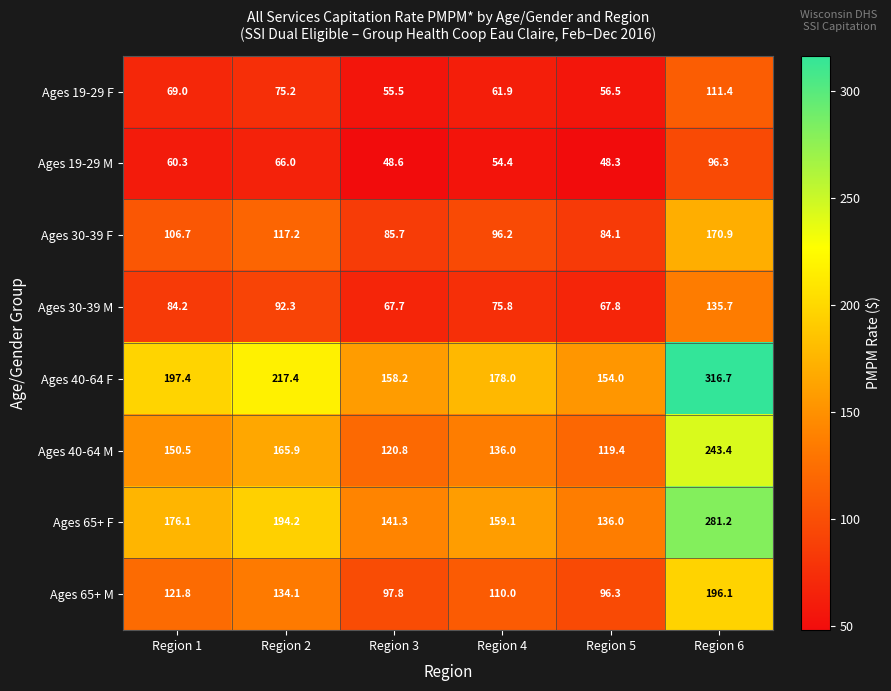

Which category has the lowest value across all series?

Region 5